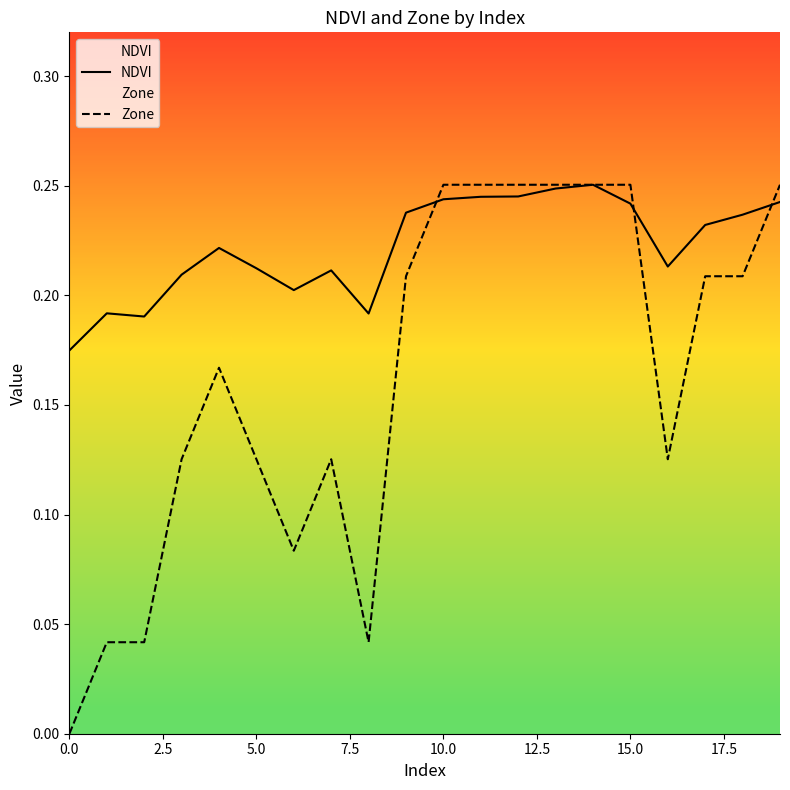

How many lines are shown in the chart?

2